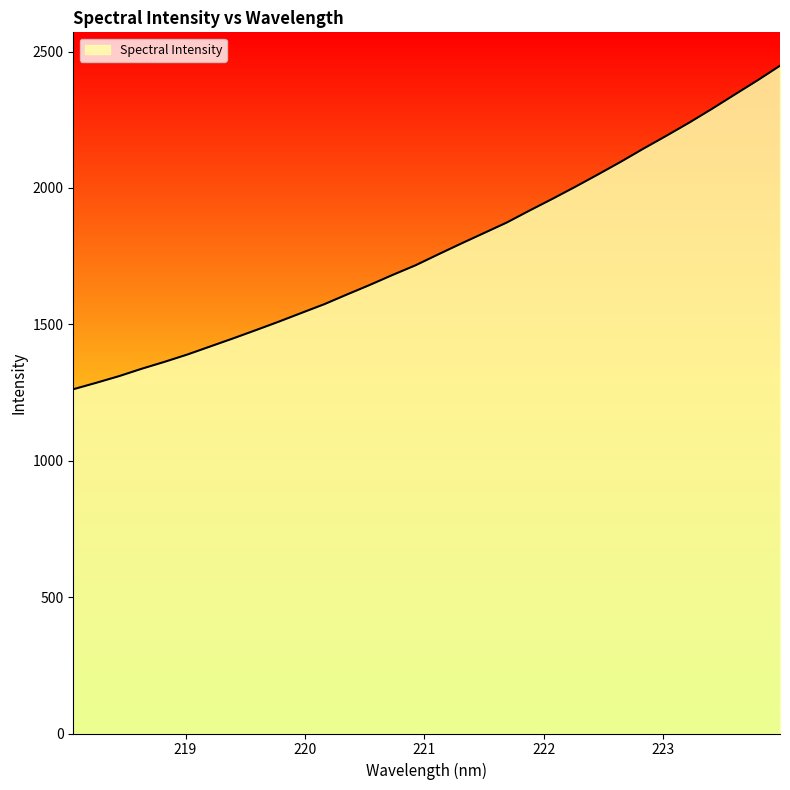

What is the greatest value displayed?

2448.1